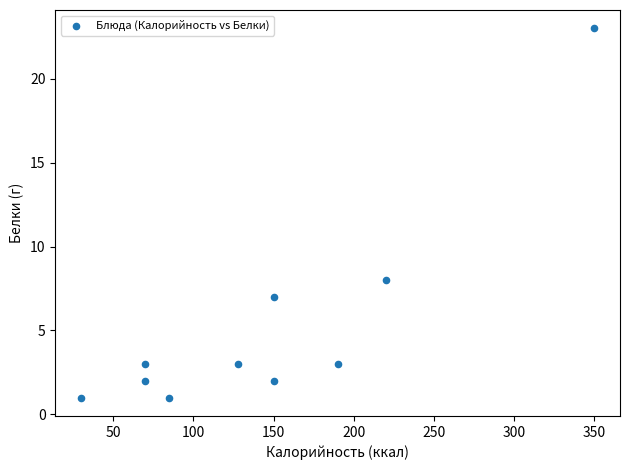

What is the range of Y values (max minus min)?

22